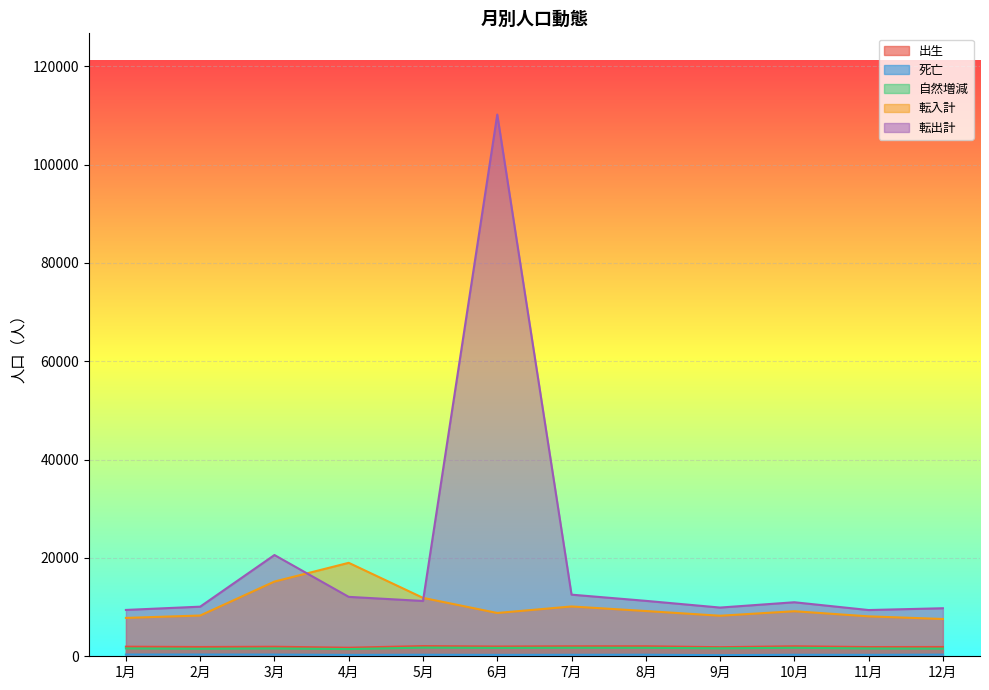

What is the difference between the highest and lowest values at 5月?

11567